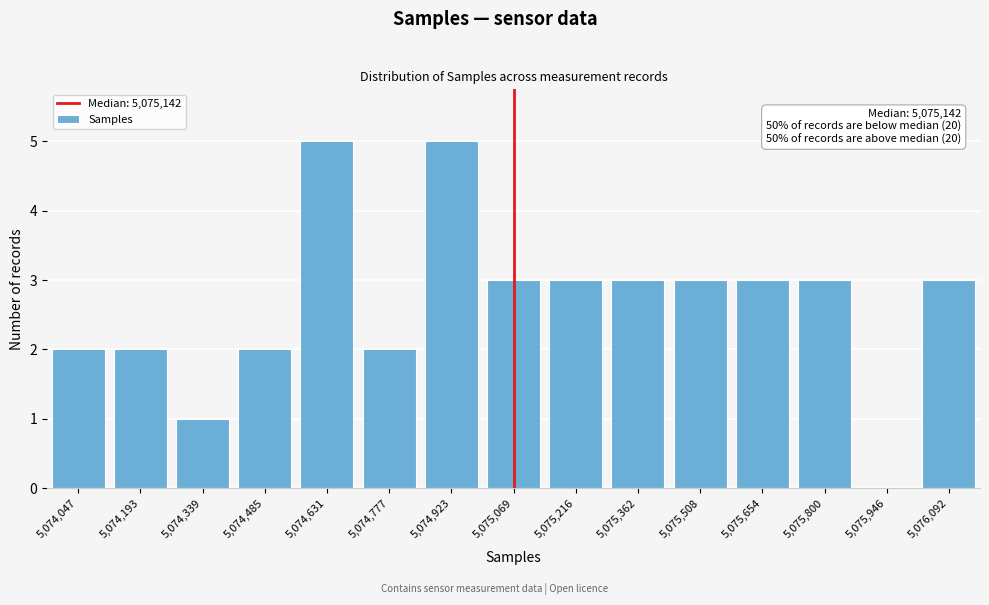

Reading left to right, extract all data points from this chart.

5,074,047=2	5,074,193=2	5,074,339=1	5,074,485=2	5,074,631=5	5,074,777=2	5,074,923=5	5,075,069=3	5,075,216=3	5,075,362=3	5,075,508=3	5,075,654=3	5,075,800=3	5,075,946=0	5,076,092=3